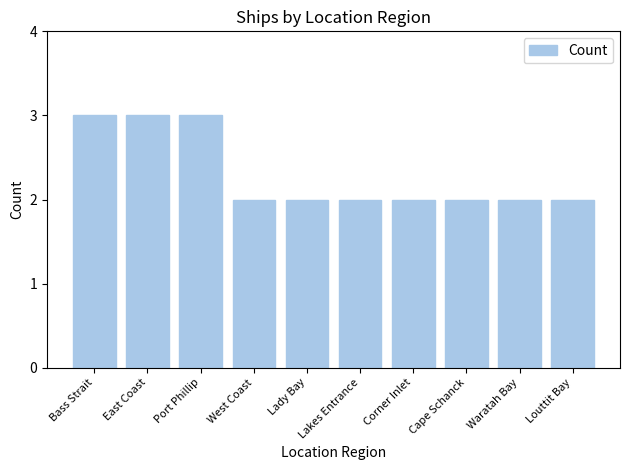

The chart shows a value of 3 at Bass Strait. True or false?

True